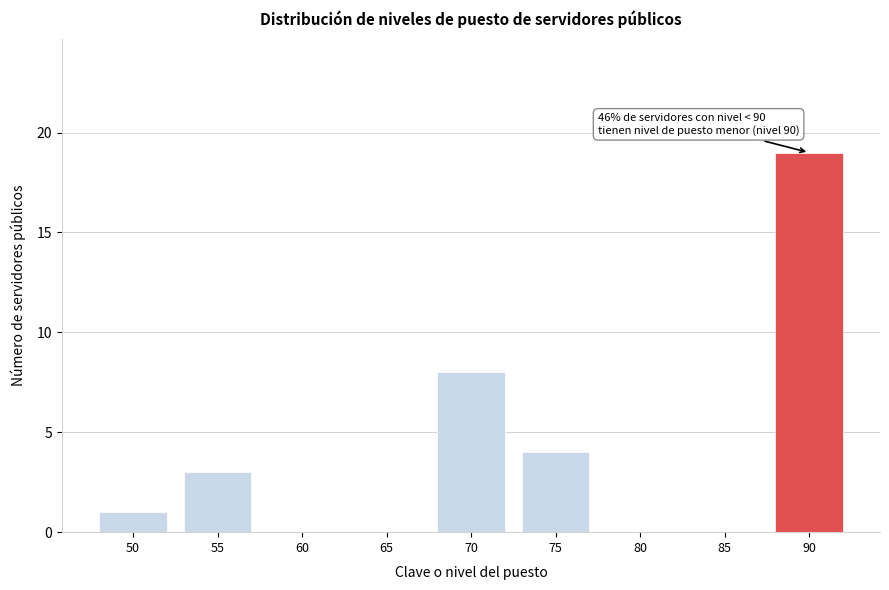

Reading right to left, extract all data points from this chart.

90=19	85=0	80=0	75=4	70=8	65=0	60=0	55=3	50=1